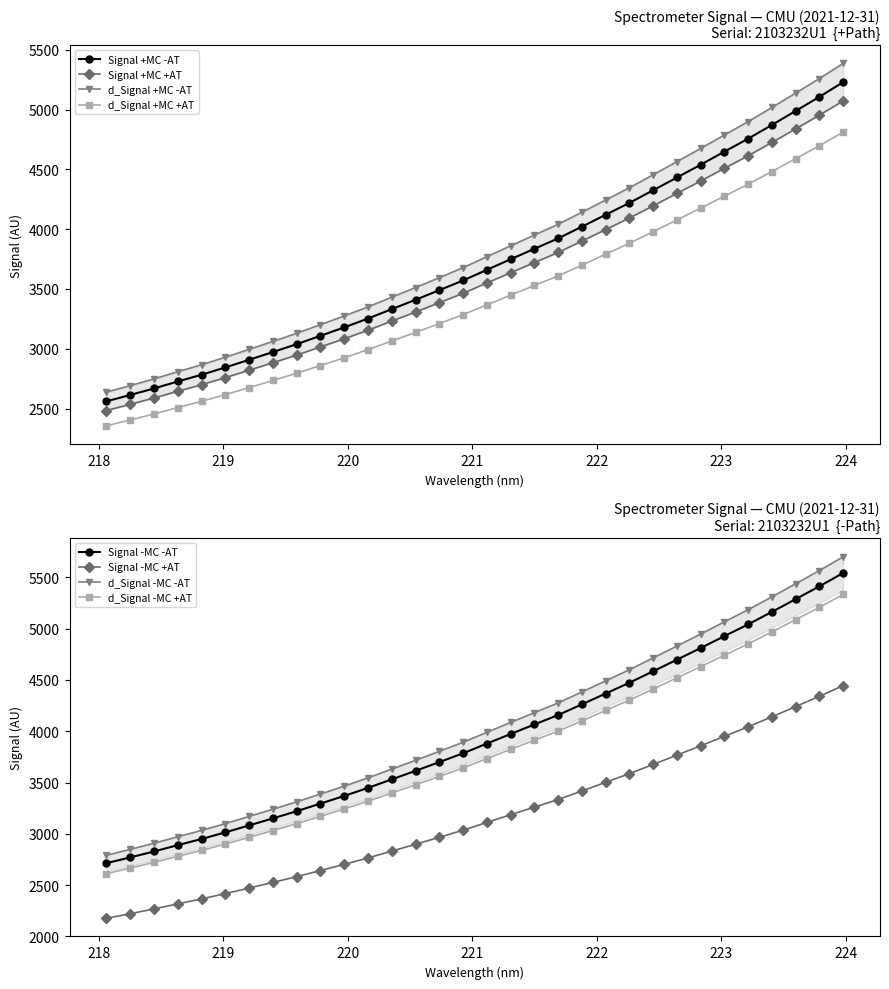

What is the label of the 20th point from the left?

221.6902